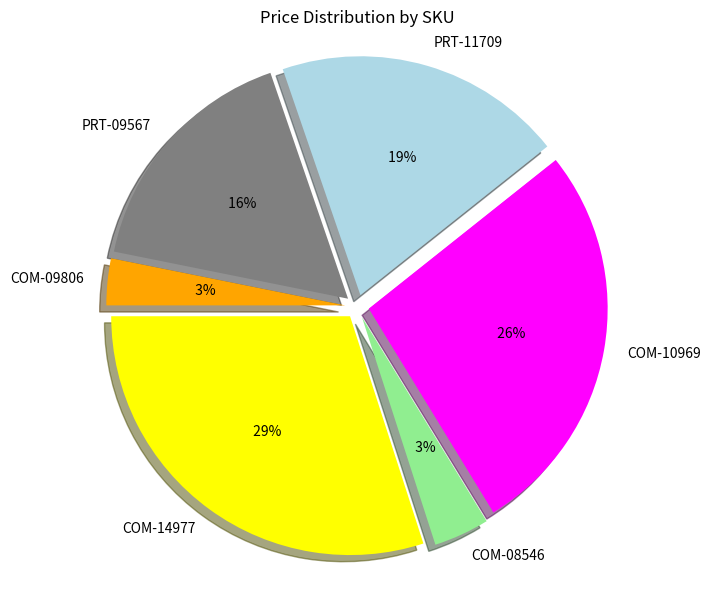

Is it true that PRT-11709 is 29% of the pie?

False